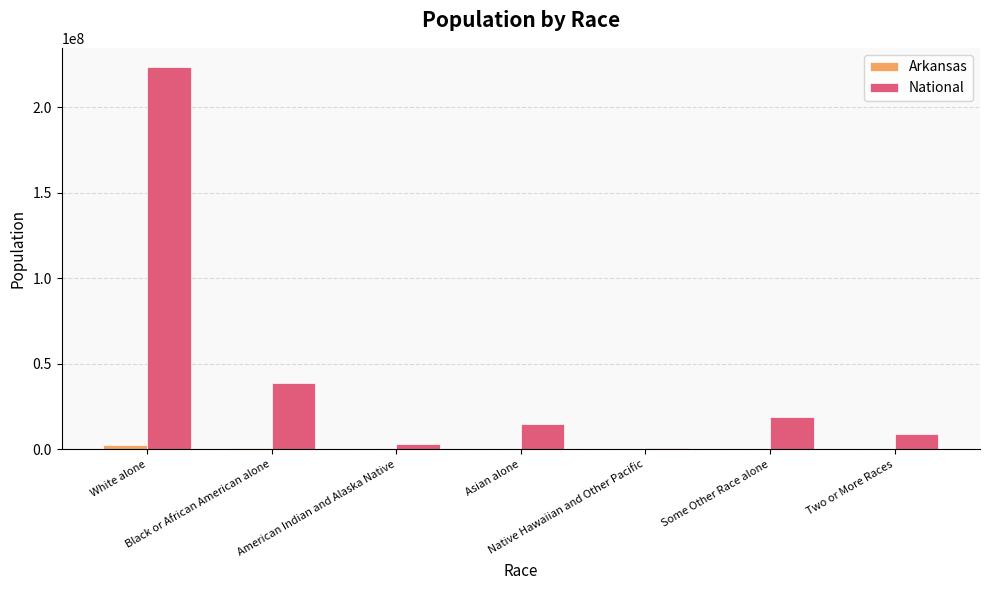

What is the maximum value shown in the chart?

223553265